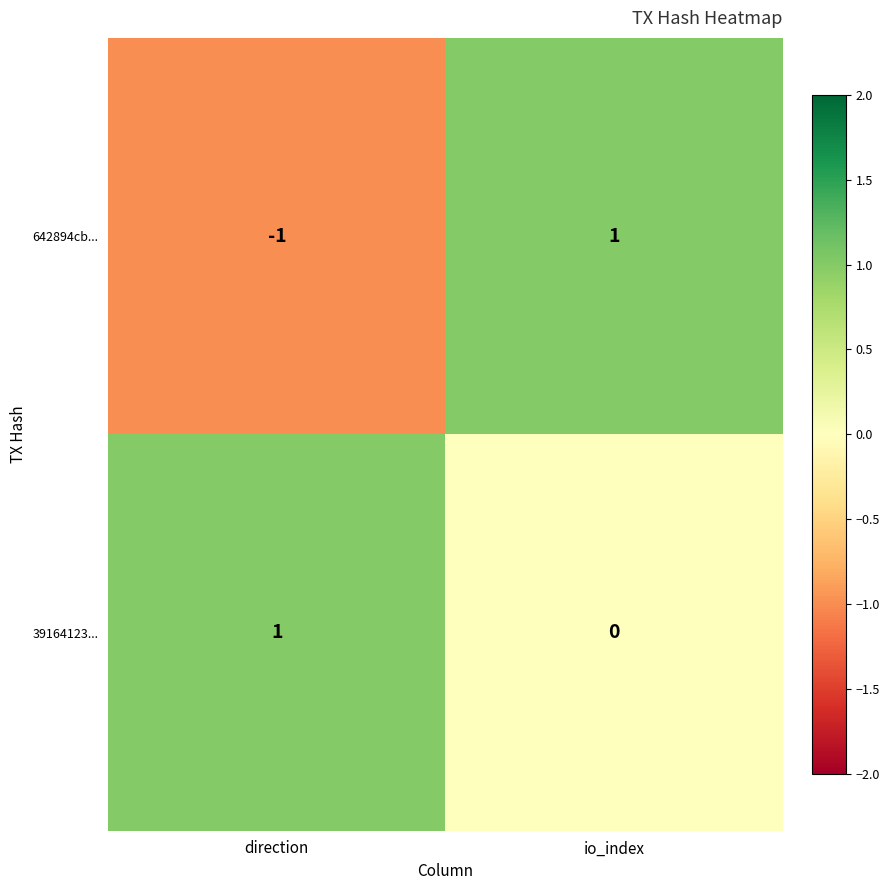

Which category has the lowest value in the 39164123... series?

io_index